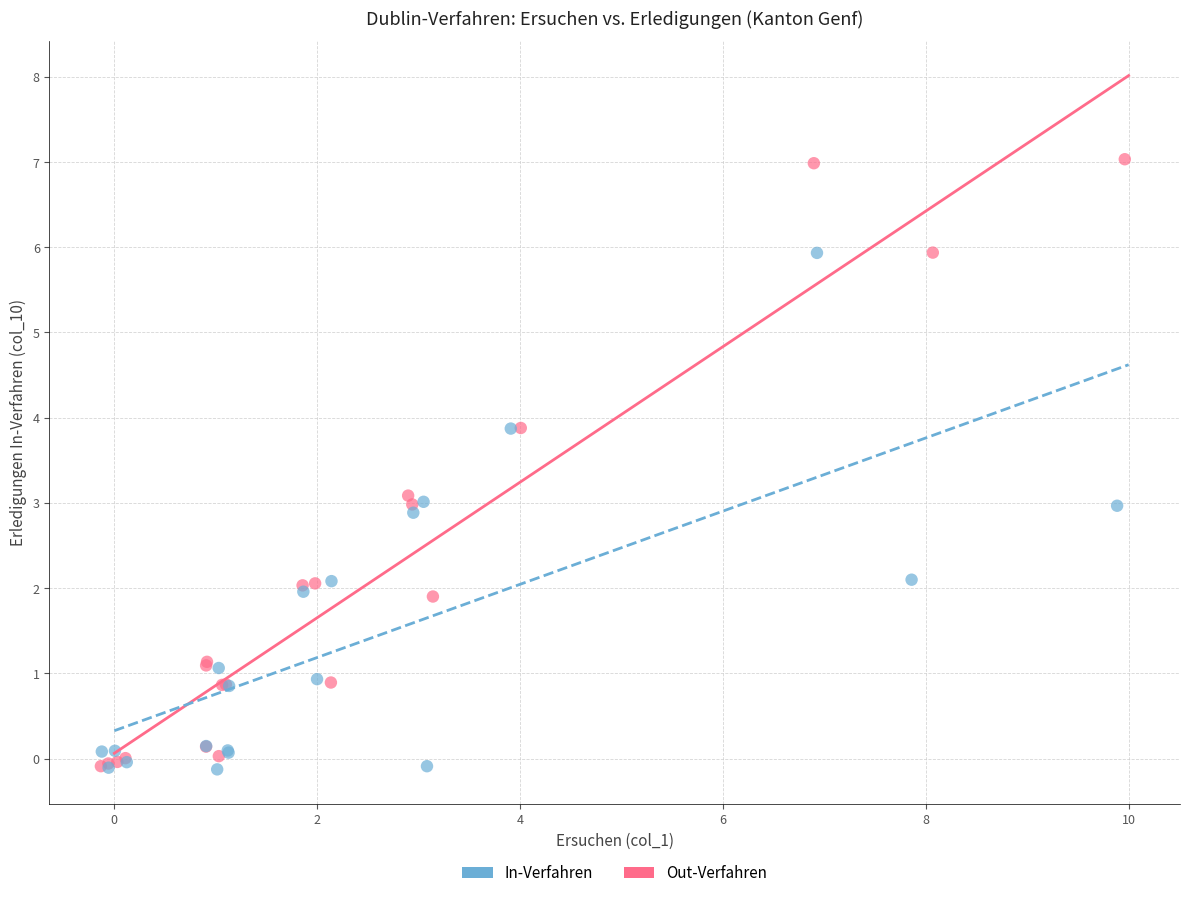

Which series reaches the maximum Y coordinate?

Out-Verfahren